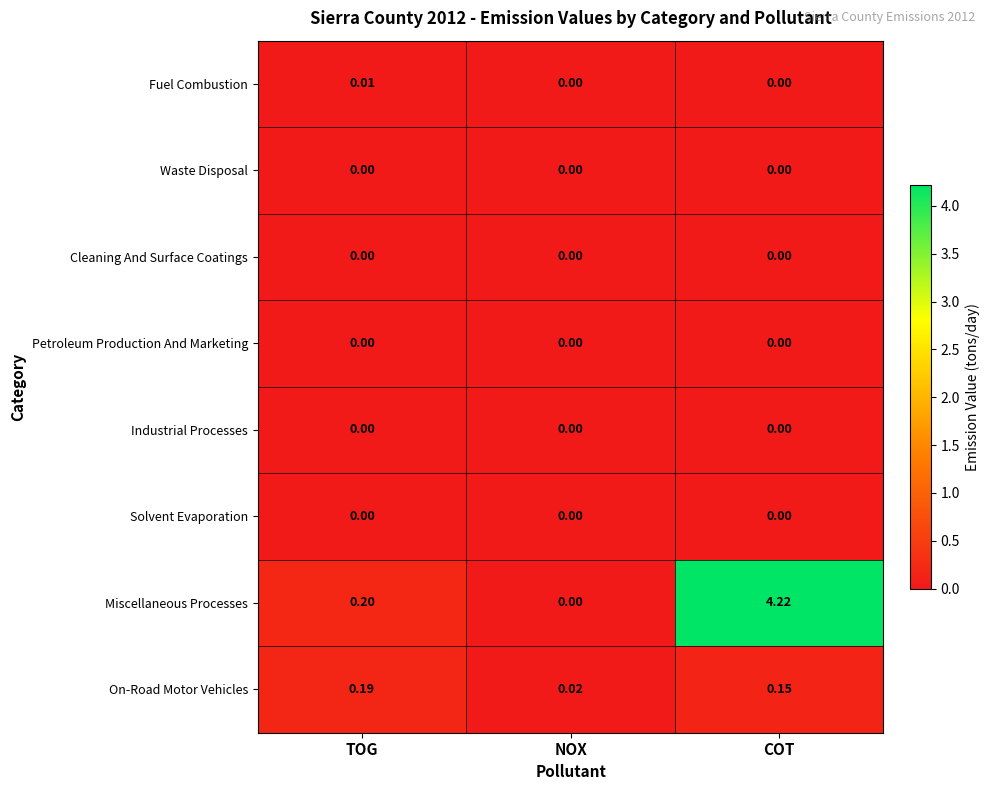

At which category is the sum across all series the highest?

COT